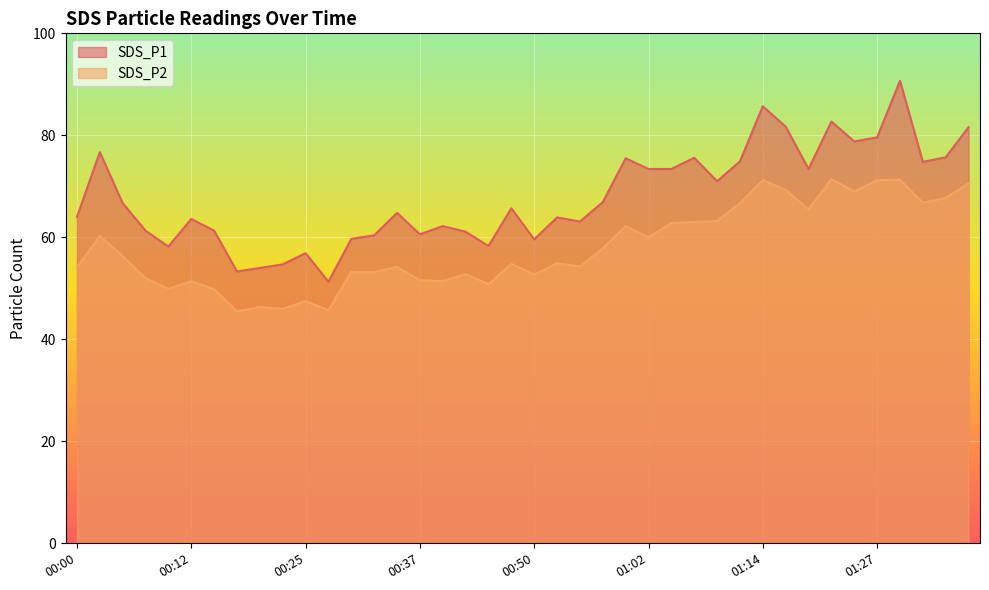

What is the value of the SDS_P1 point at the 24th from the left?

66.9